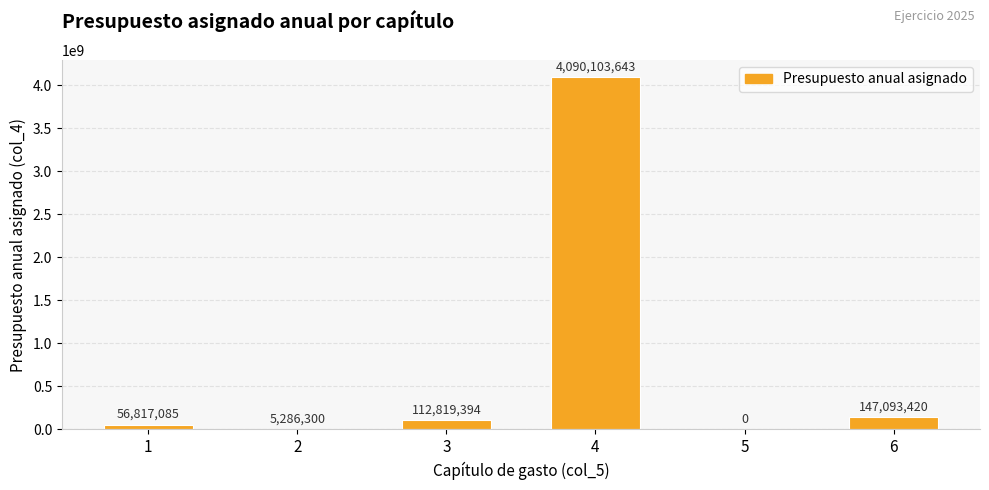

What is the sum of the values at 6 and 3?

259912814